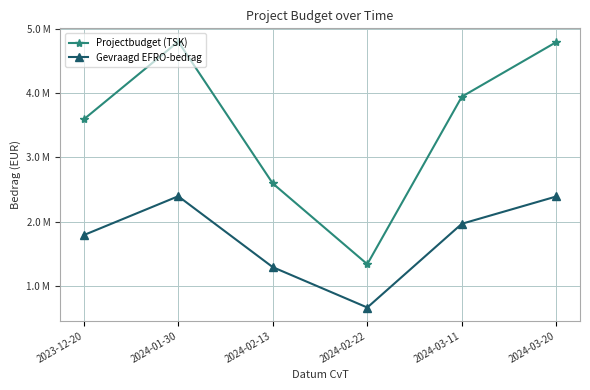

What position from the left is 2024-03-20?

6